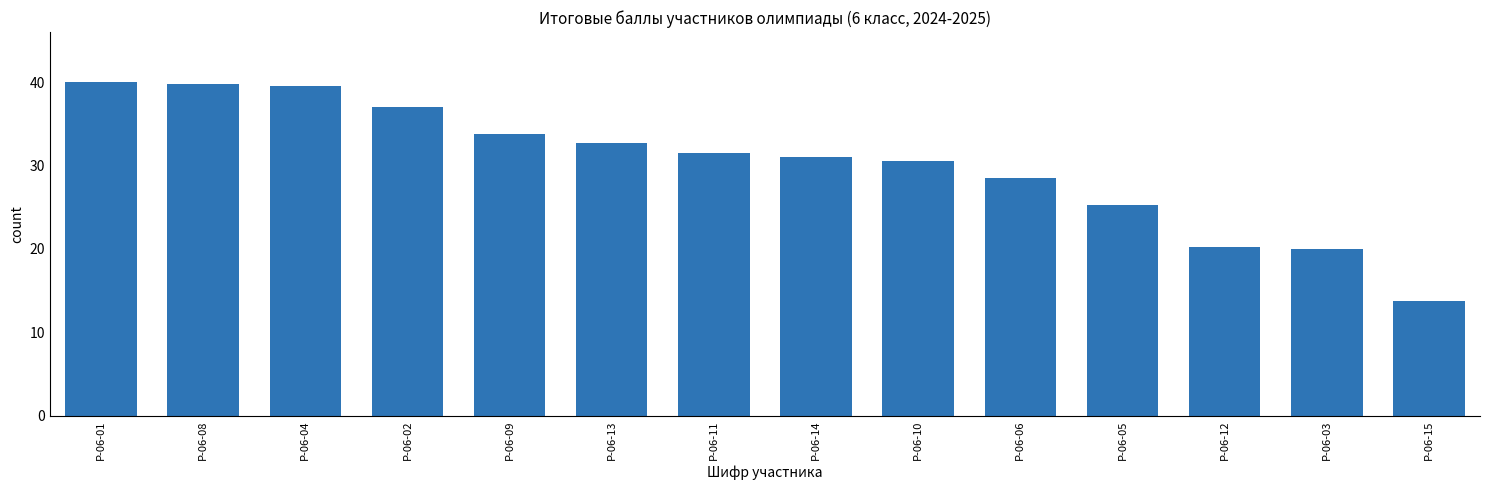

Between Р-06-15 and Р-06-04, which is larger?

Р-06-04